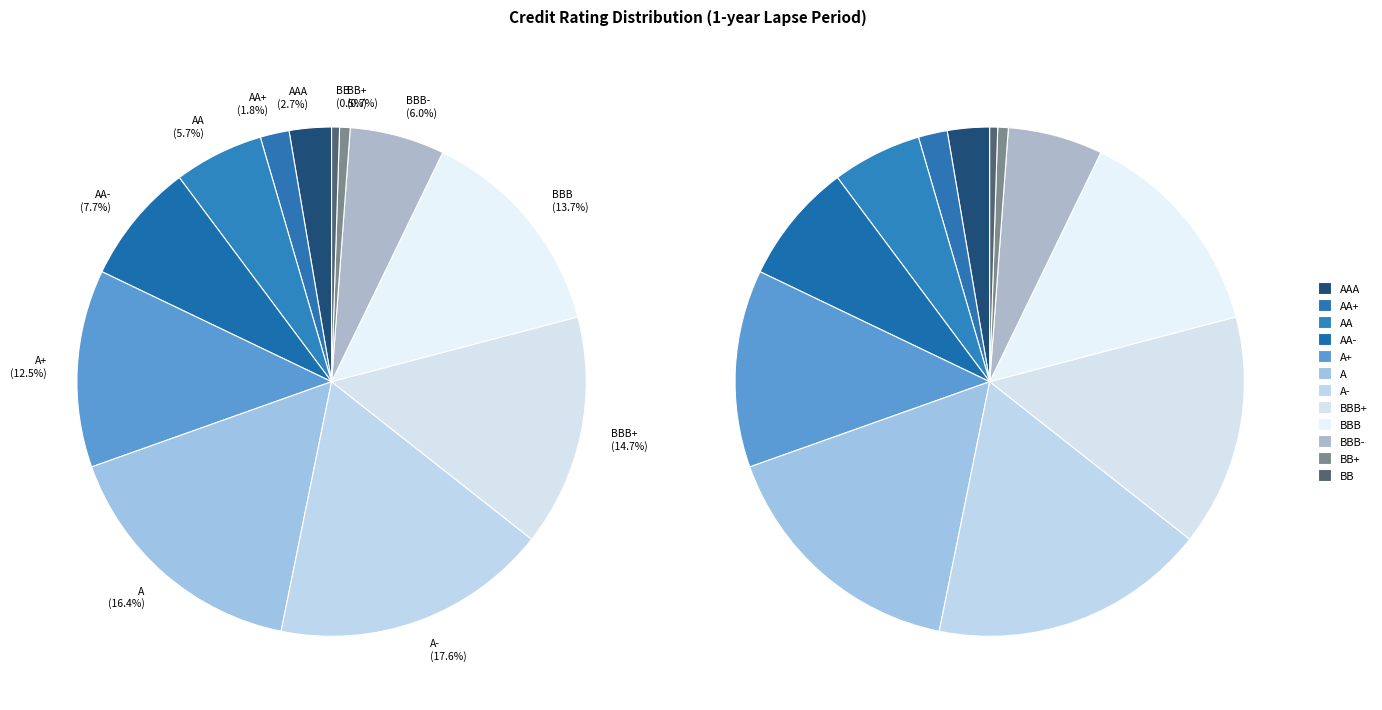

Does AA+ account for over 50% of the chart?

No